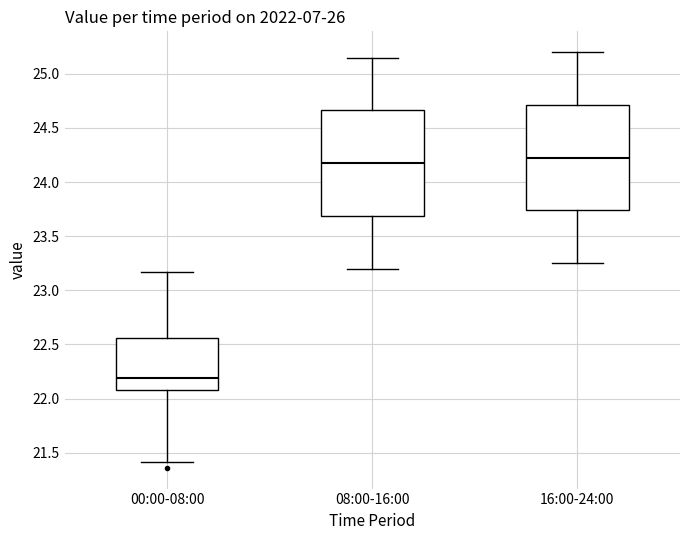

Reading left to right, transcribe this box plot: for each box, give where its median line is, the range the box spans, and where its two whiskers end, as read against the y-axis. The values are not printed on the chart, so give them approximately, as read against the axis.

00:00-08:00: median 22.20, box 22.10 to 22.55, whiskers 21.40 to 23.15
08:00-16:00: median 24.20, box 23.70 to 24.65, whiskers 23.20 to 25.15
16:00-24:00: median 24.25, box 23.75 to 24.70, whiskers 23.25 to 25.20